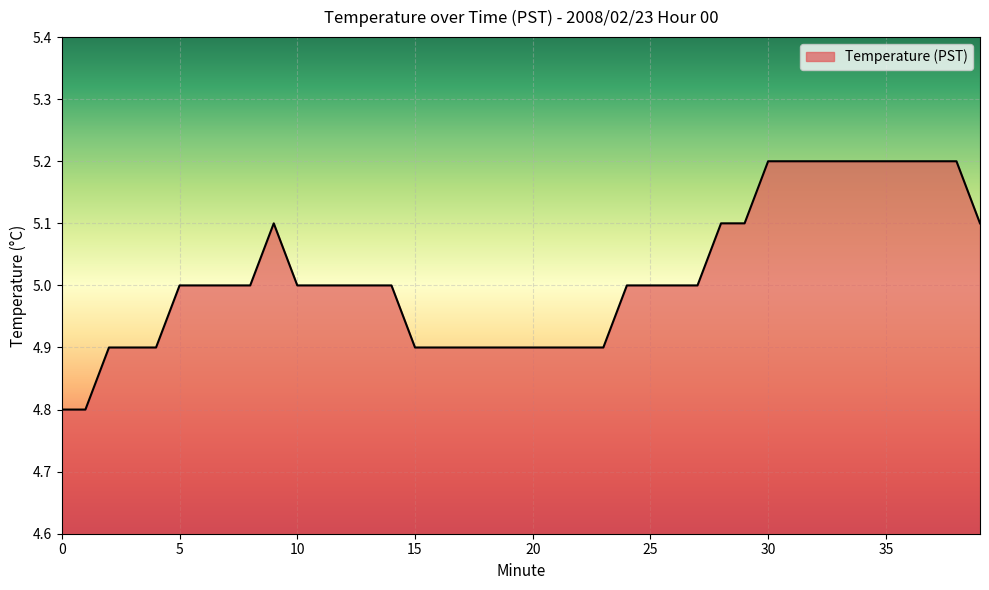

Reading left to right, what are all the values shown in this chart?

4.8	4.8	4.9	4.9	4.9	5.0	5.0	5.0	5.0	5.1	5.0	5.0	5.0	5.0	5.0	4.9	4.9	4.9	4.9	4.9	4.9	4.9	4.9	4.9	5.0	5.0	5.0	5.0	5.1	5.1	5.2	5.2	5.2	5.2	5.2	5.2	5.2	5.2	5.2	5.1